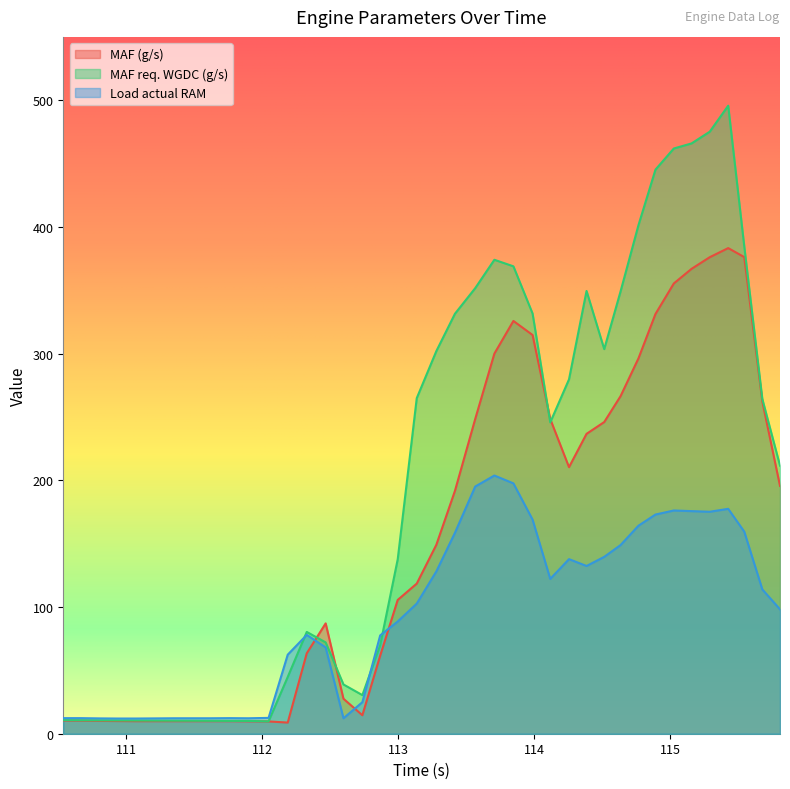

List the series in order of their overall mean, lowest first.

Load actual RAM, MAF (g/s), MAF req. WGDC (g/s)